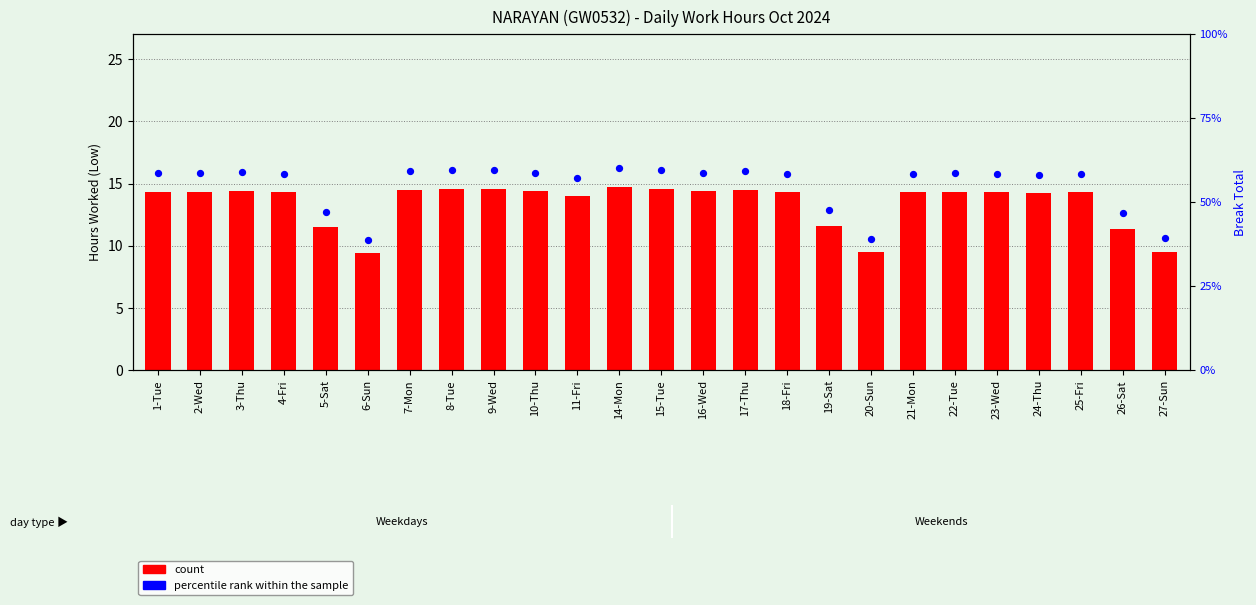

What is the total value across all series at 27-Sun?

19.4